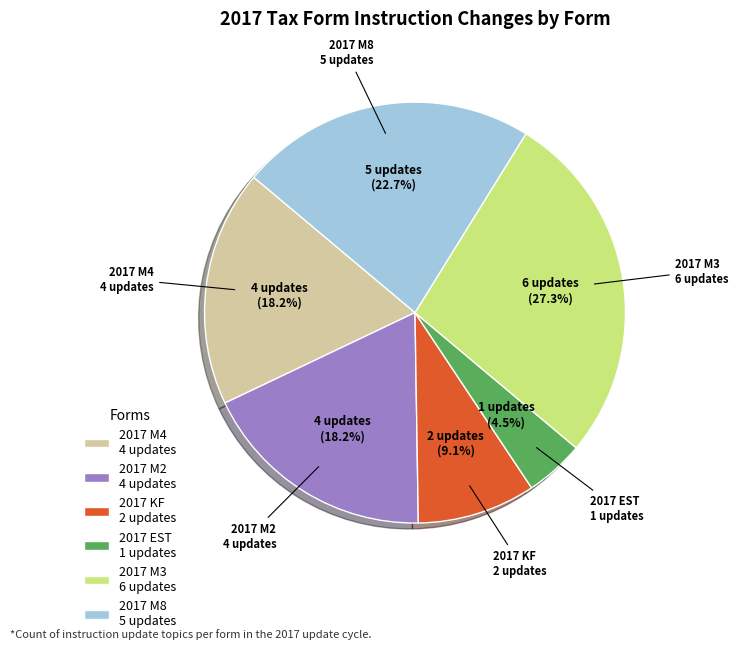

Is the sum of 2017 M4 and 2017 M2 greater than half?

No